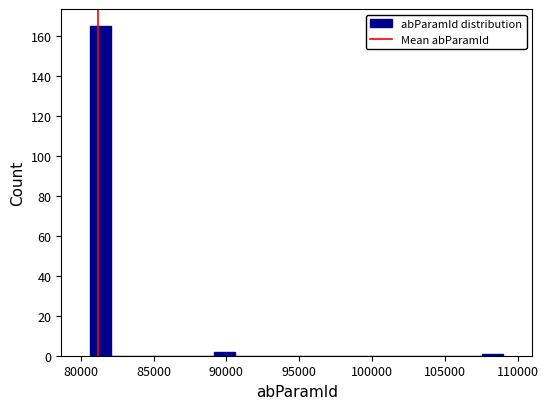

Around what value on the x-axis is the tallest bar? Give the approximate position of its centre, as read against the axis.

81500